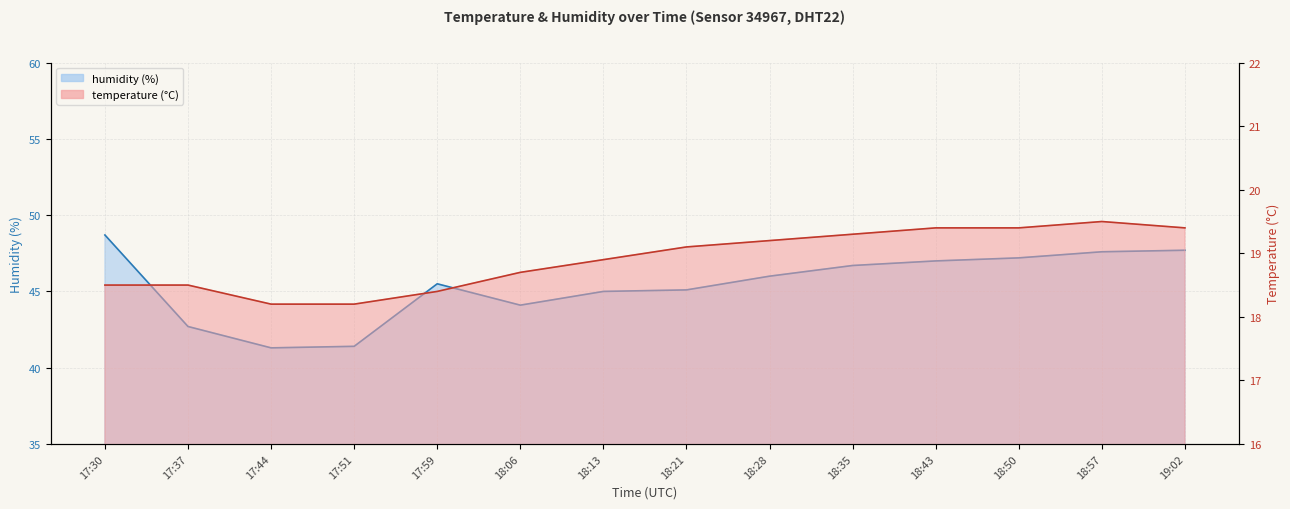

Does the chart have visible grid lines?

Yes